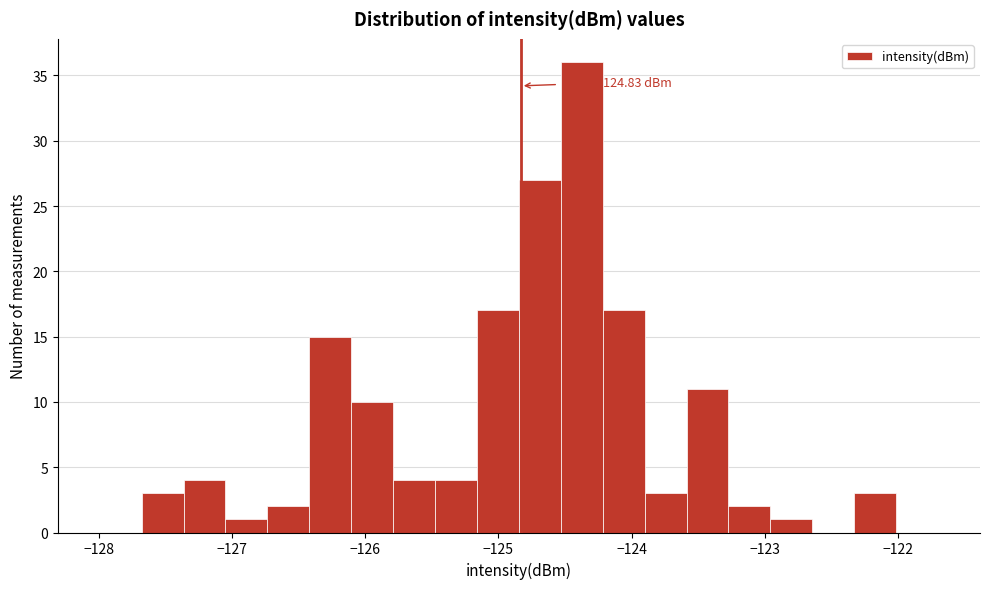

Read against the x-axis, roughly where is the centre of the tallest bar?

-124.4